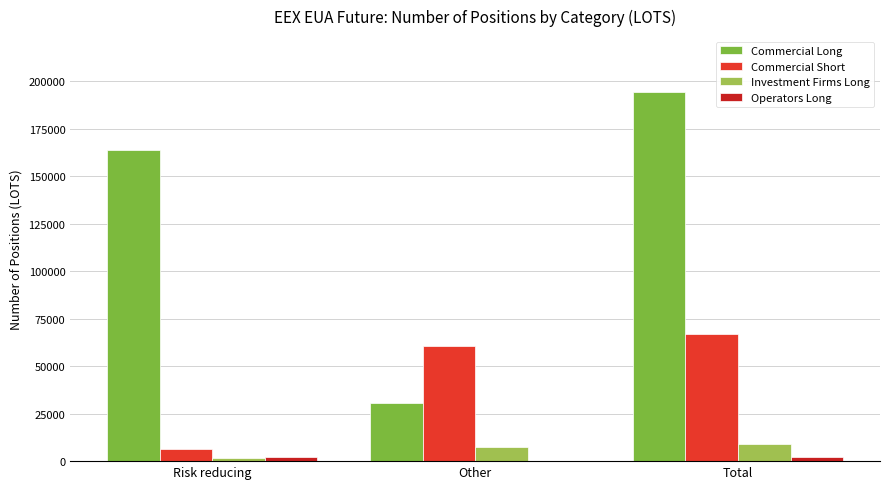

Between Risk reducing and Total, which series saw the biggest shift?

Commercial Short